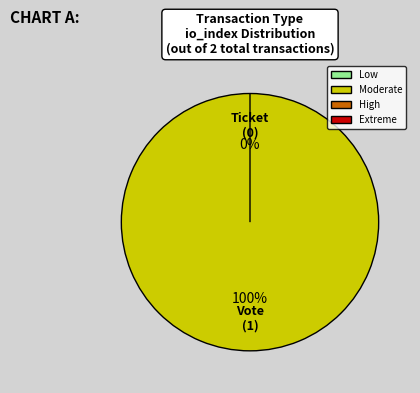

The Vote slice represents 89% of the pie. True or false?

False